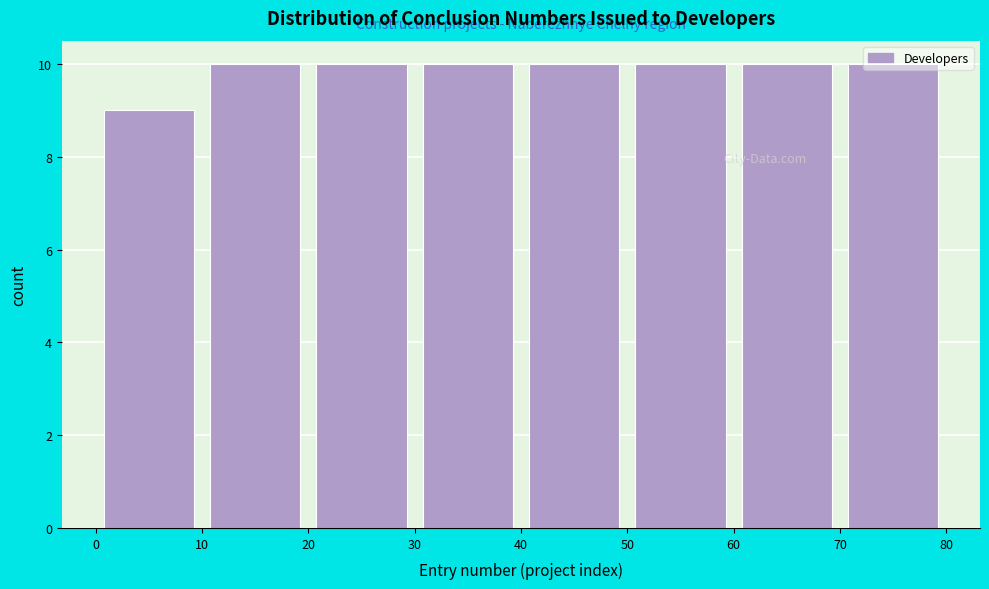

Reading left to right, transcribe this chart: for each bar, give the range it covers on the x-axis and its height. The values are not printed on the chart, so give them approximately, as read against the axis.

0 to 10: 9
10 to 20: 10
20 to 30: 10
30 to 40: 10
40 to 50: 10
50 to 60: 10
60 to 70: 10
70 to 80: 10